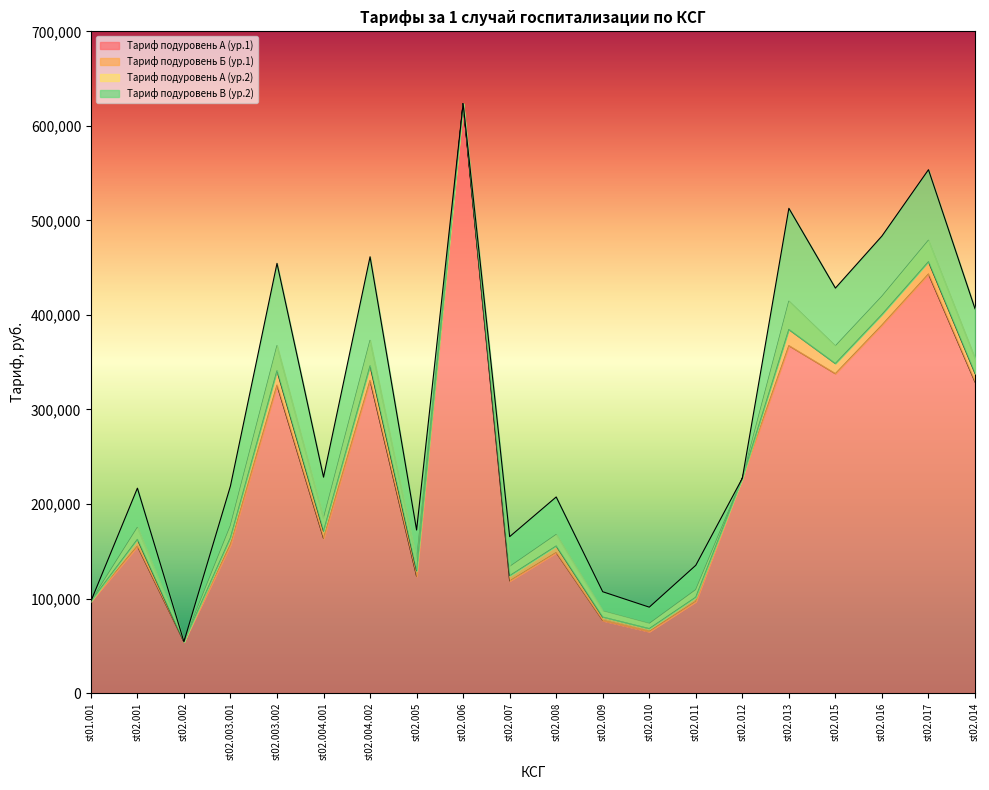

Is it true that Тариф подуровень А (ур.1) equals 163714.1 at st02.004.001?

True